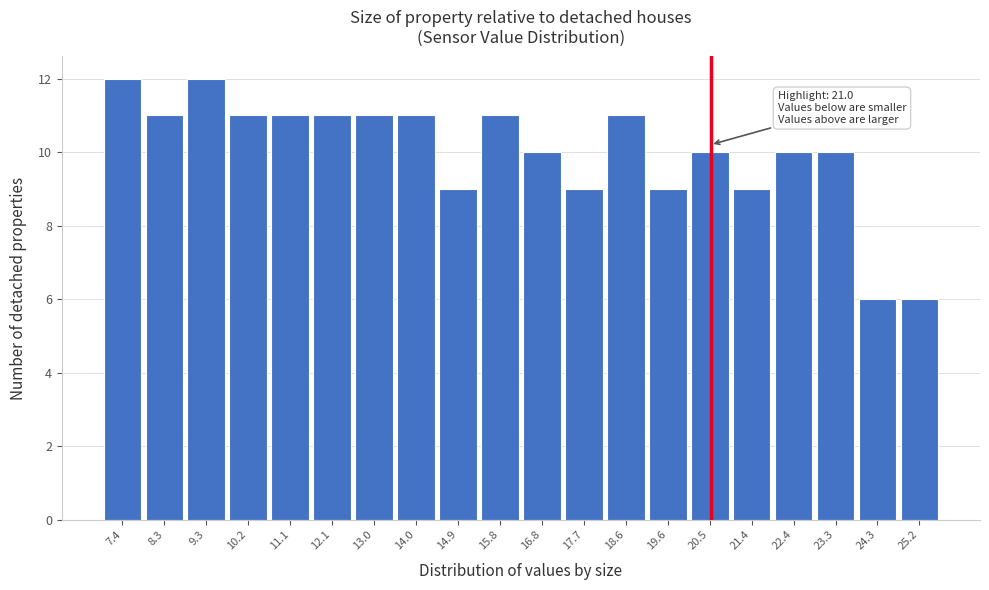

Reading left to right, transcribe all the data shown in this chart.

12	11	12	11	11	11	11	11	9	11	10	9	11	9	10	9	10	10	6	6